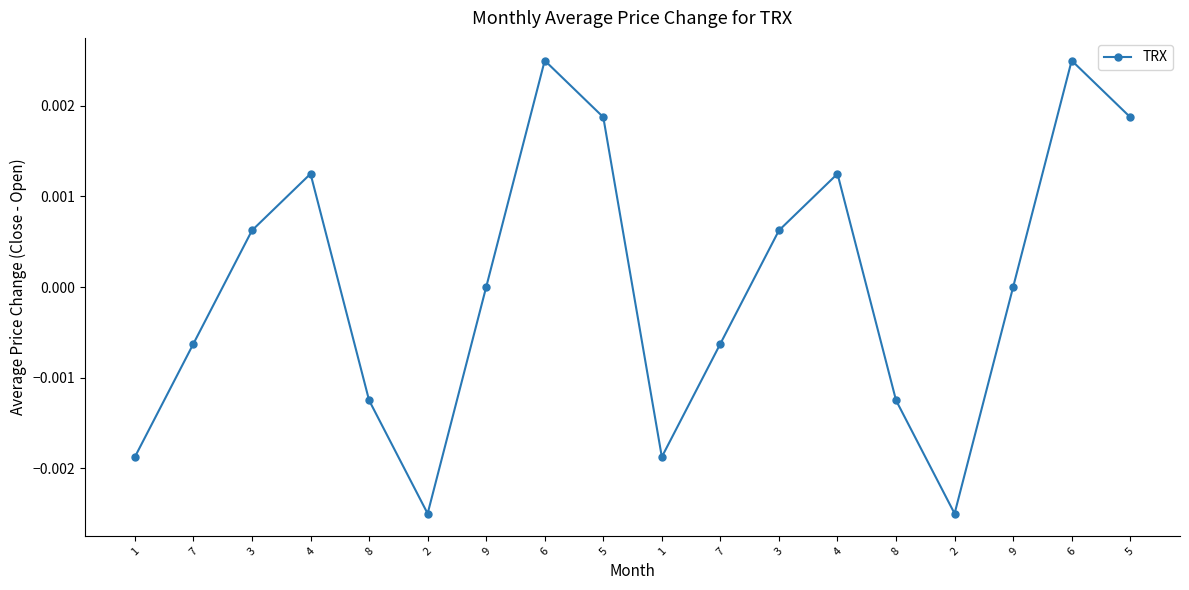

Reading left to right, transcribe all the data shown in this chart.

1=-0.0	7=-0.0	3=0.0	4=0.0	8=-0.0	2=-0.0	9=0.0	6=0.0	5=0.0	1=-0.0	7=-0.0	3=0.0	4=0.0	8=-0.0	2=-0.0	9=0.0	6=0.0	5=0.0